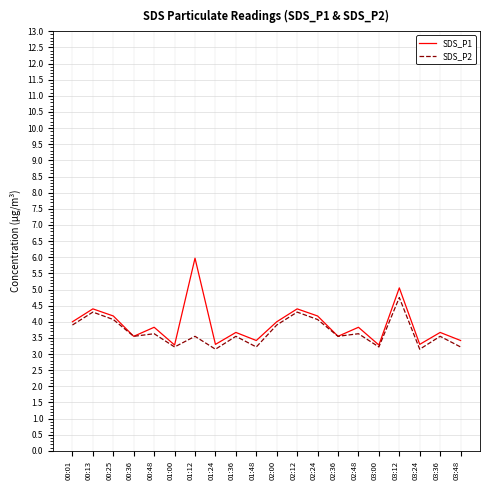

At which label does SDS_P2 reach its peak?

03:12